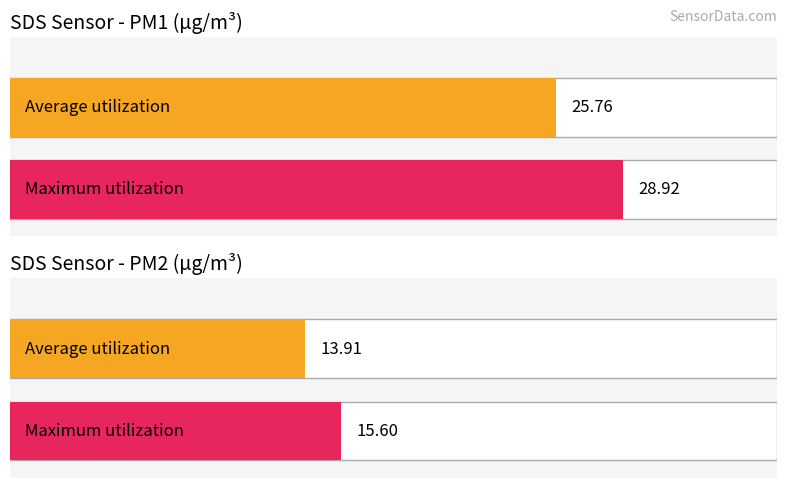

List the series in order of their overall mean, lowest first.

SDS_P2, SDS_P1